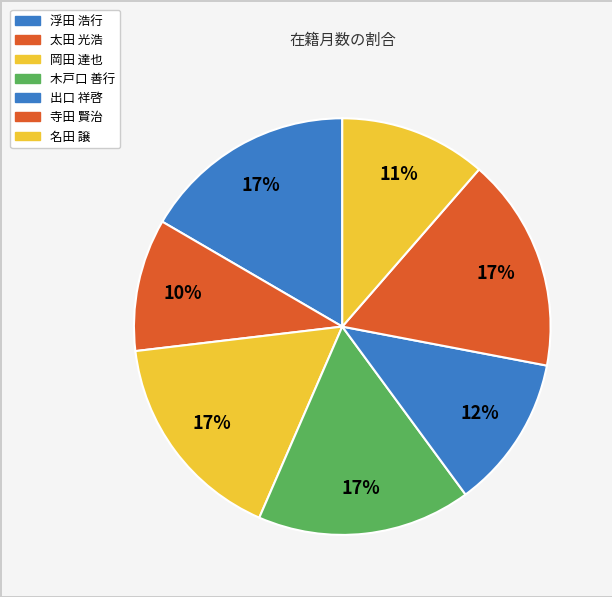

Count the number of slices in the pie.

7